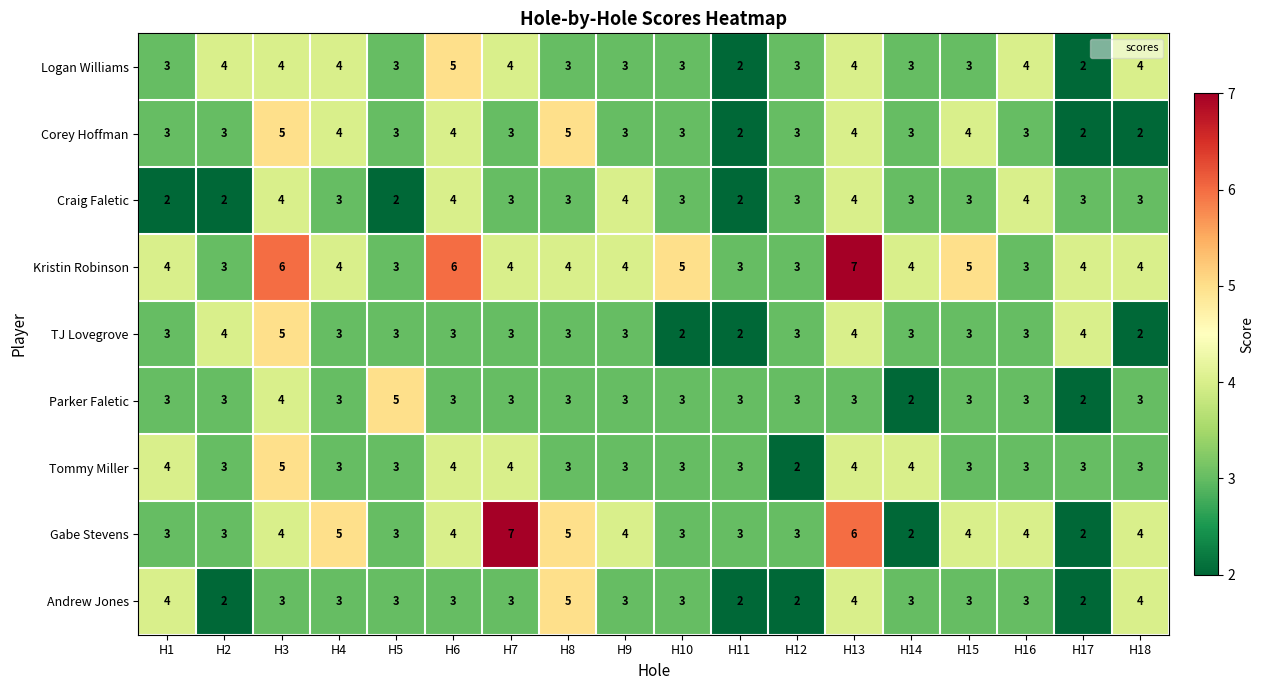

The value of Gabe Stevens at H2 is 1. True or false?

False